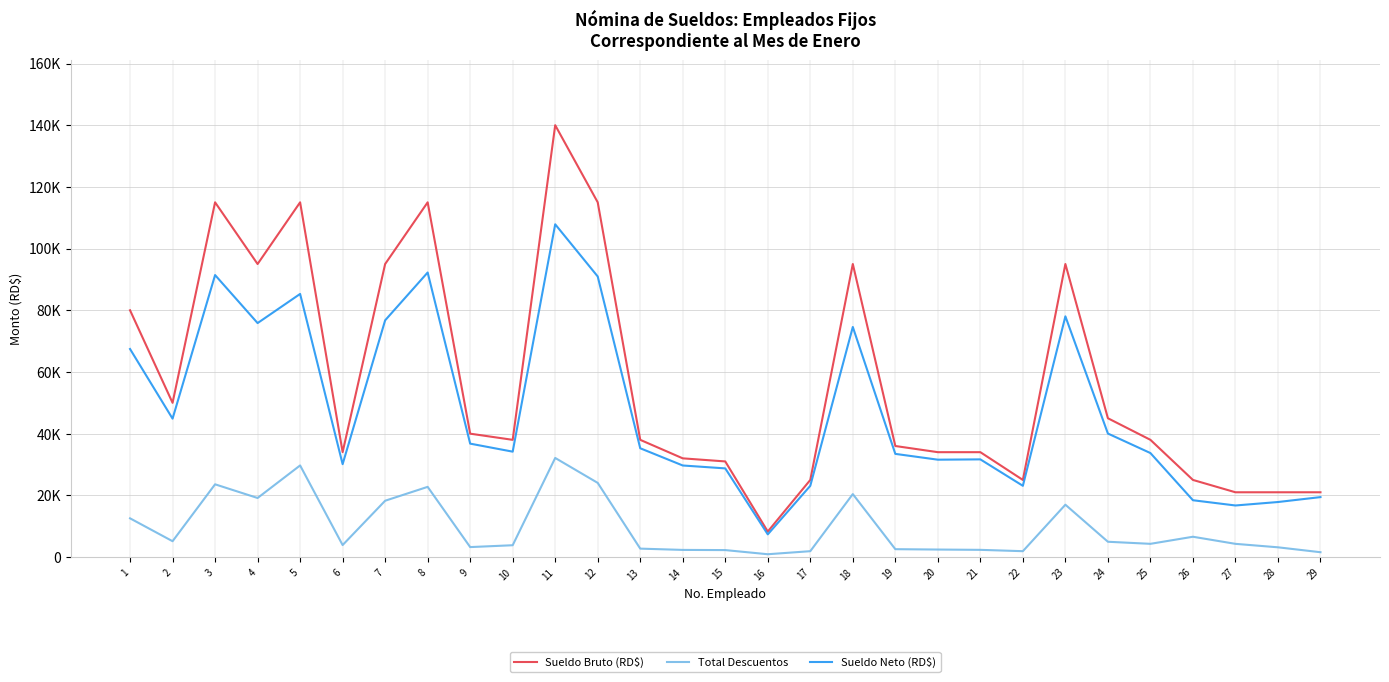

What is the average value of the Sueldo Neto (RD$) series?

47464.1